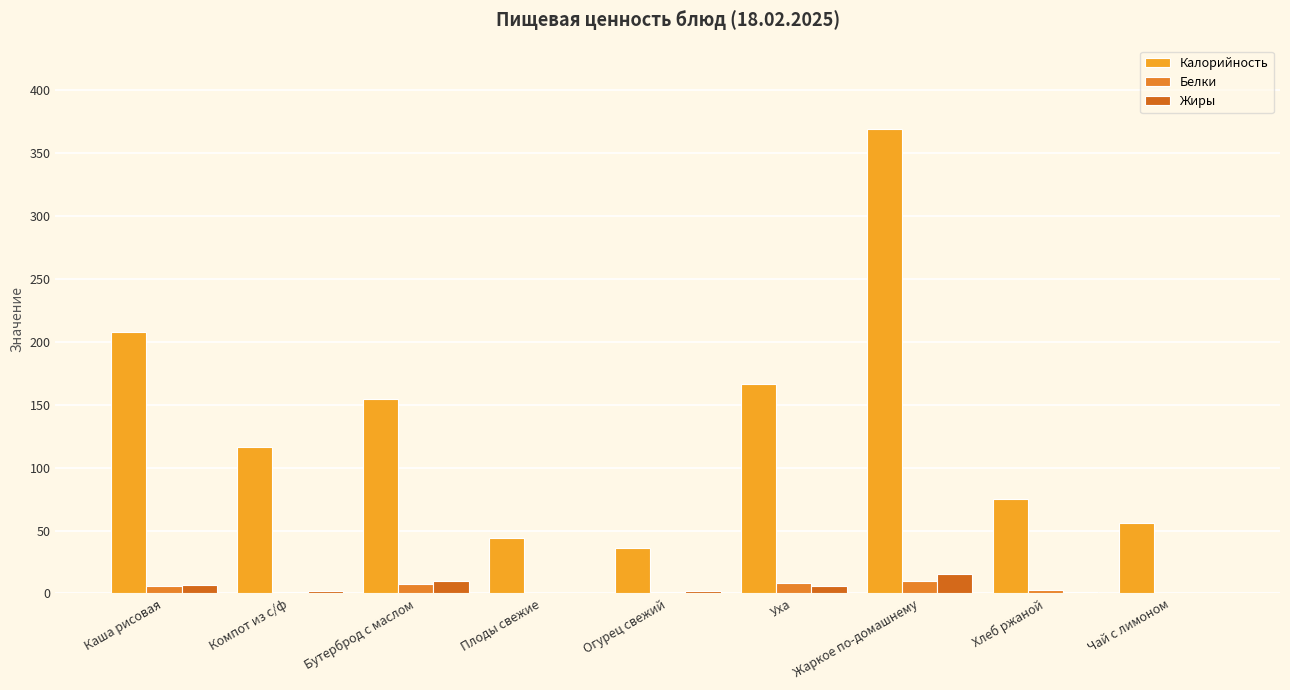

How many data points does each series have?

9